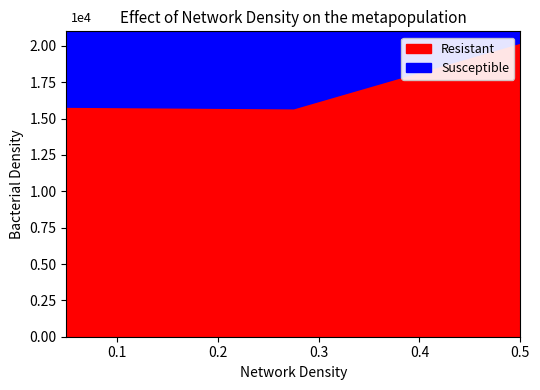

What is the value of the Resistant point at the 2nd from the left?

15712